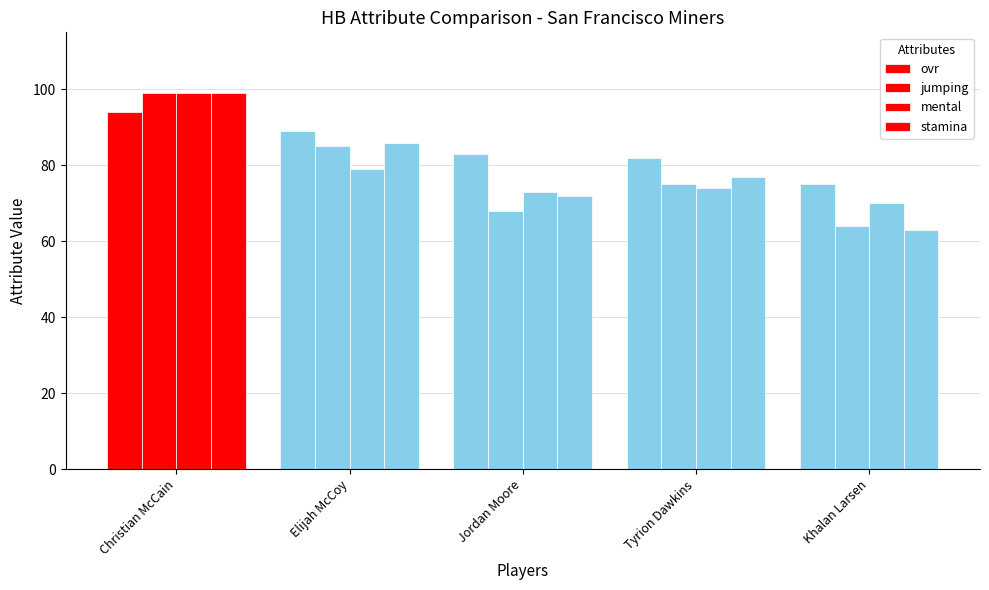

At which category is the sum across all series the highest?

Christian McCain